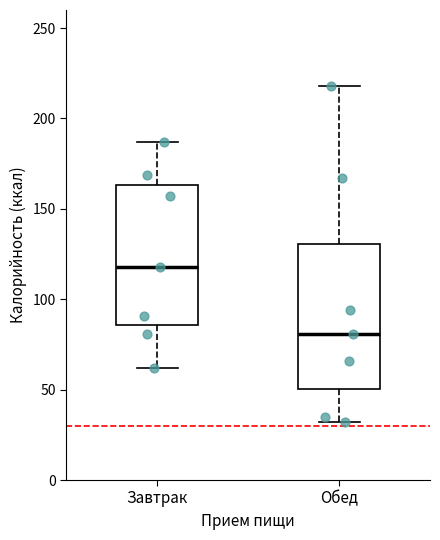

Reading left to right, read every box against the y-axis: the position of its median line, the range the box covers, and the ends of its whiskers. The values are not printed on the chart, so give them approximately, as read against the axis.

Завтрак: median 120, box 85 to 165, whiskers 60 to 185
Обед: median 80, box 50 to 130, whiskers 30 to 220